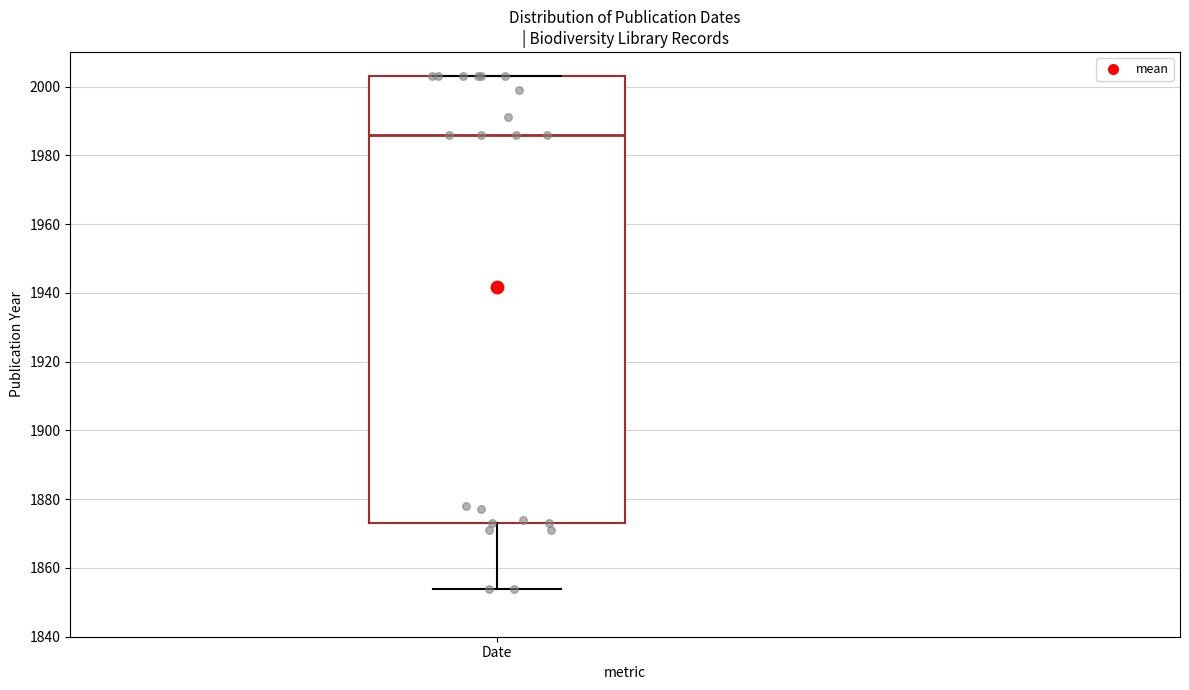

Where is the upper edge of the box for Date on the y-axis? The values are not printed on the chart, so give them approximately, as read against the axis.

2004